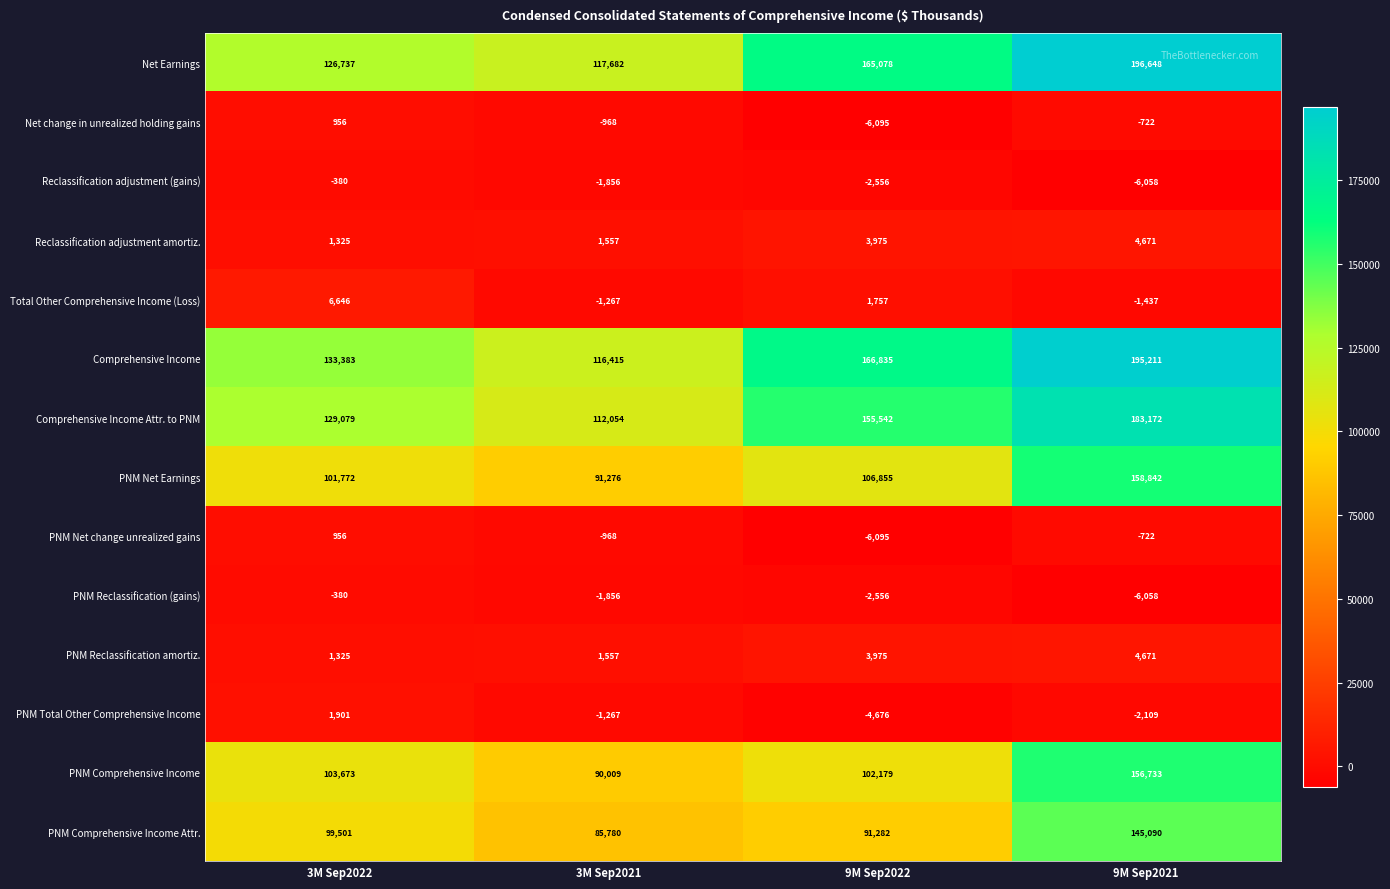

At how many categories does at least one series exceed 182613?

1